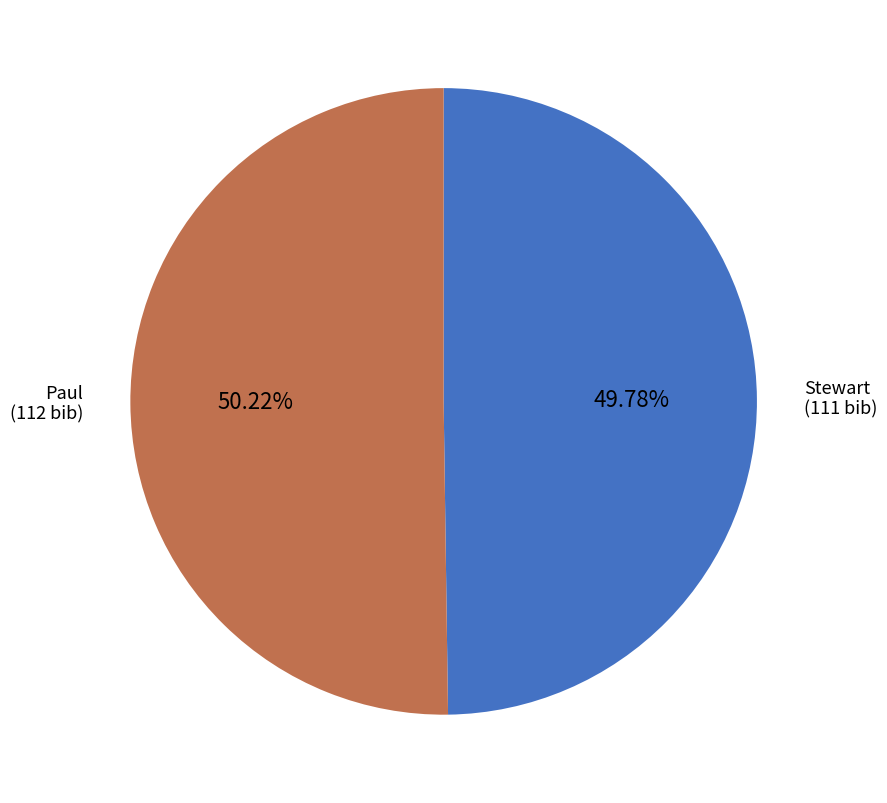

Does any single category account for the majority?

Yes